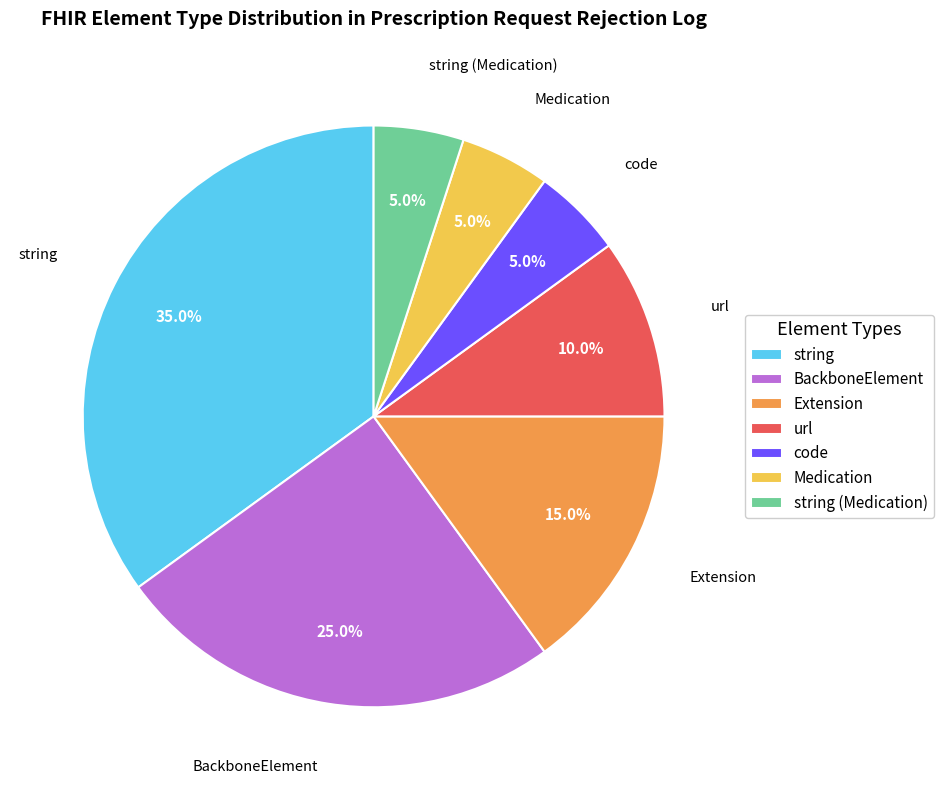

To the nearest percent, what portion does string (Medication) represent?

5%